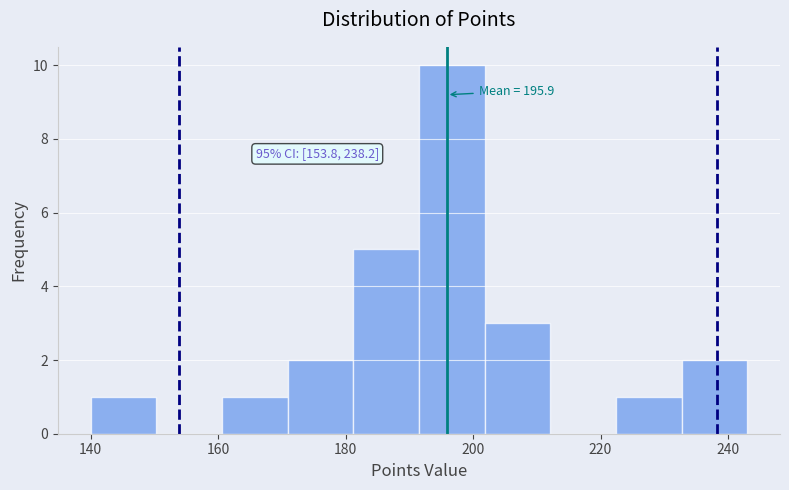

Which range on the x-axis has the tallest bar?

192 to 202